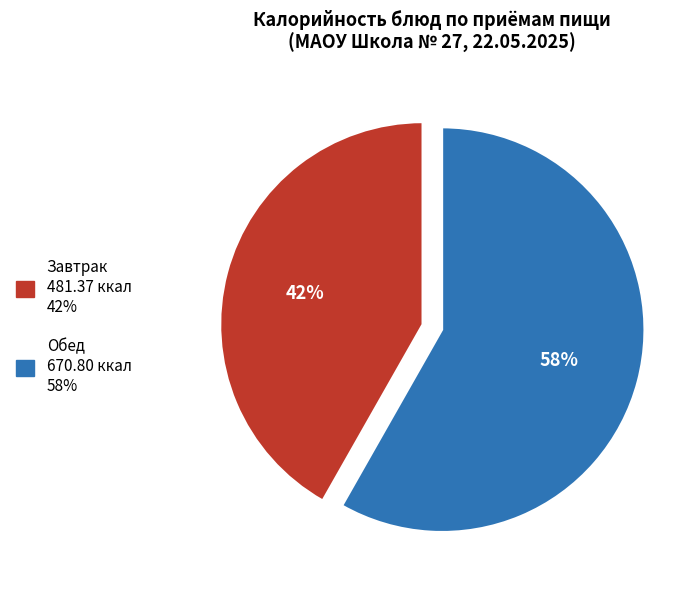

To the nearest percent, what is the difference between the largest and smallest slice percentages?

16%